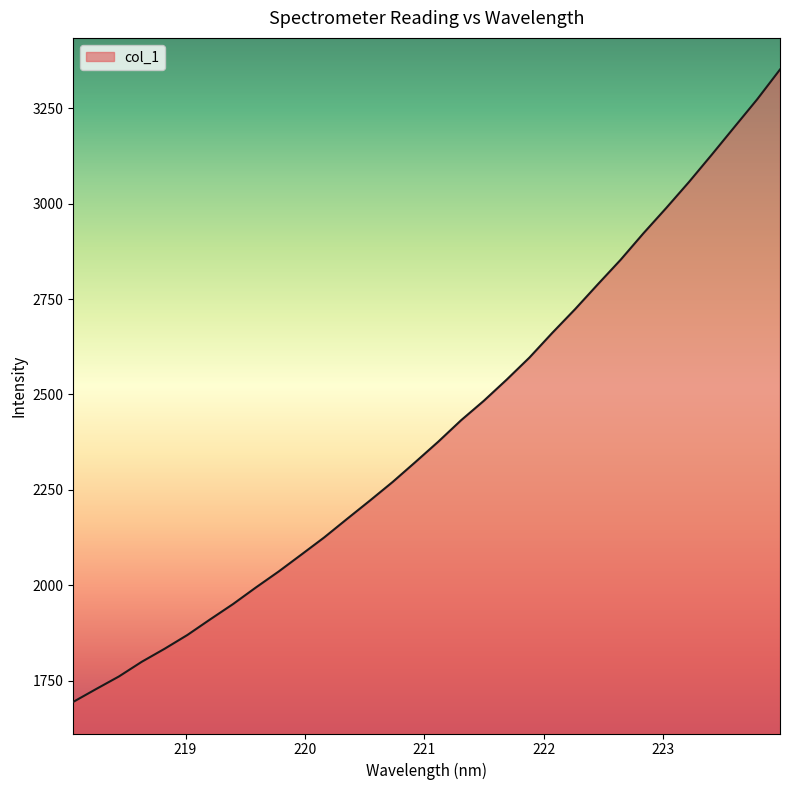

What is the greatest value displayed?

3350.9